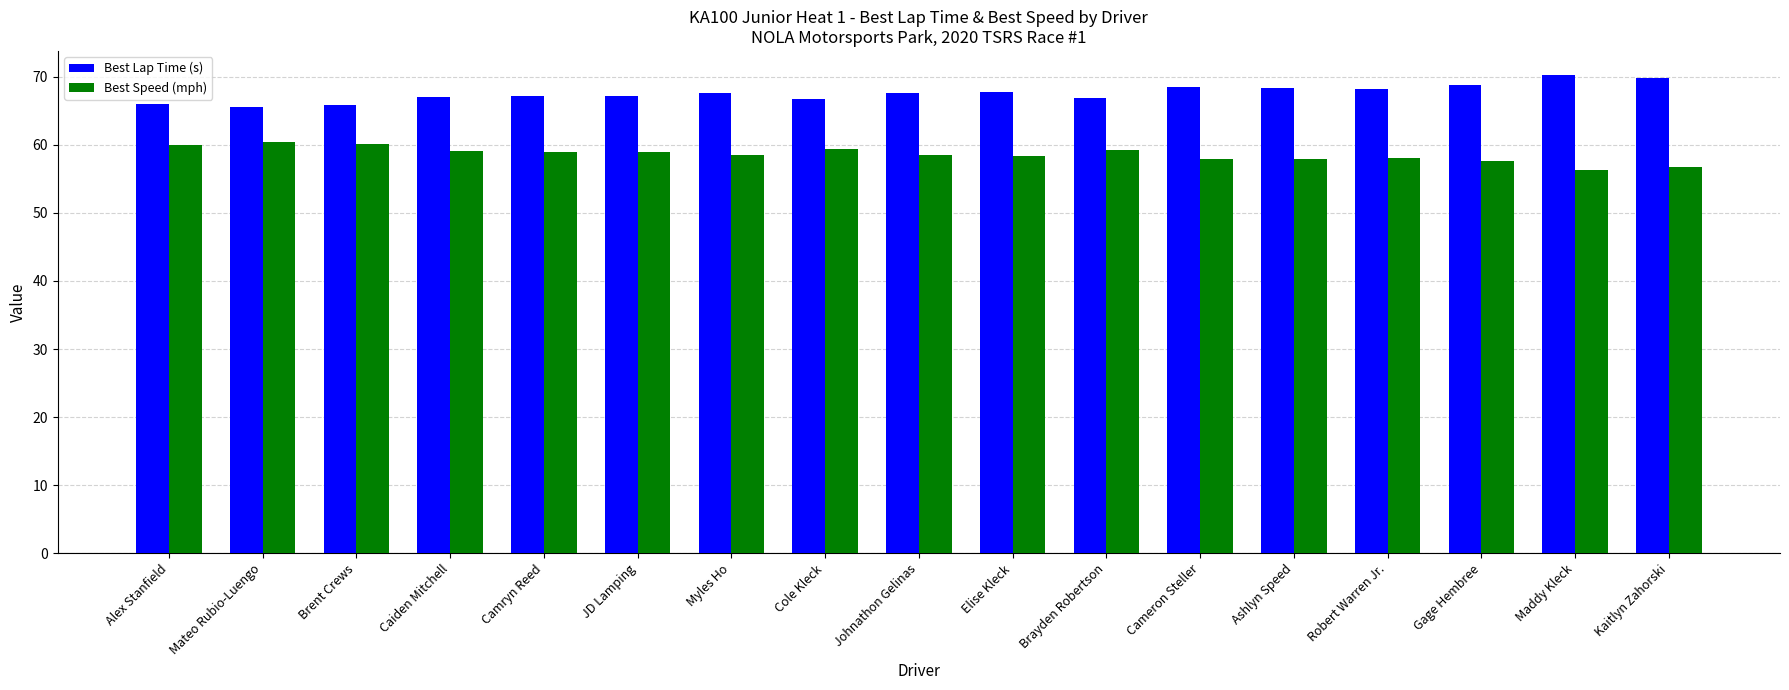

What is the maximum value for Best Lap Time (s)?

70.3